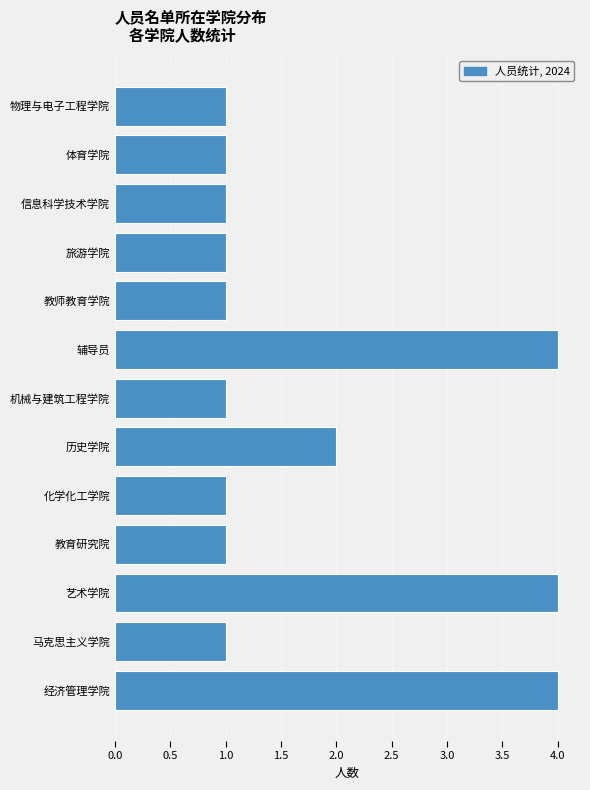

Reading top to bottom, what are all the values shown in this chart?

物理与电子工程学院=1	体育学院=1	信息科学技术学院=1	旅游学院=1	教师教育学院=1	辅导员=4	机械与建筑工程学院=1	历史学院=2	化学化工学院=1	教育研究院=1	艺术学院=4	马克思主义学院=1	经济管理学院=4